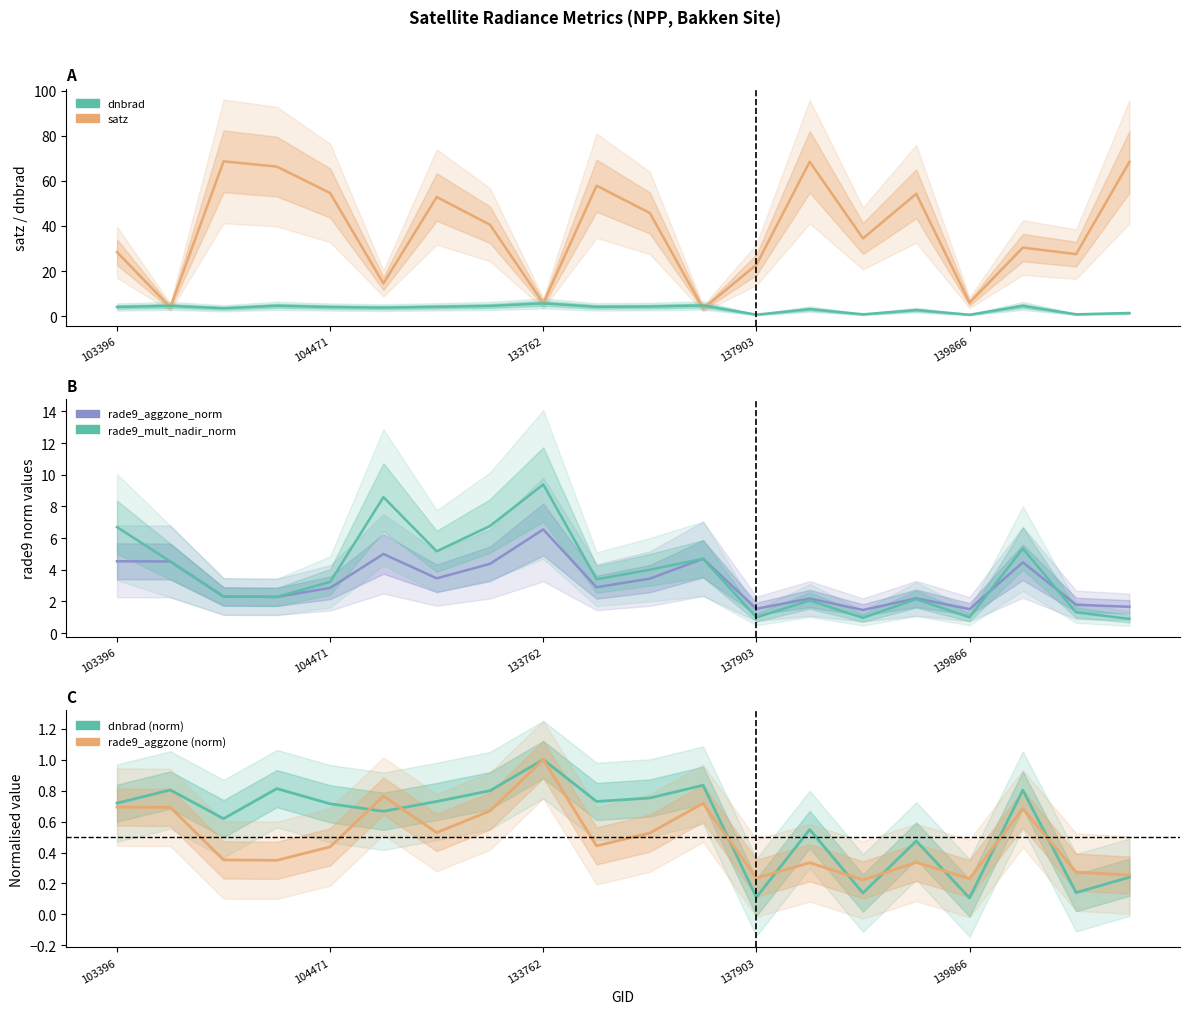

The dnbrad series shows 1.7 at 133762. True or false?

False